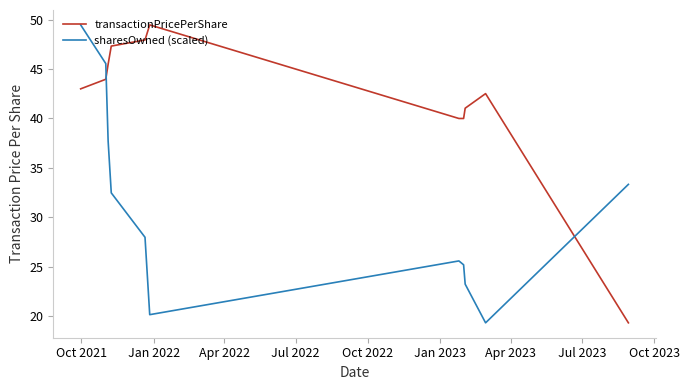

How many times do sharesOwned (scaled) and transactionPricePerShare cross each other?

2